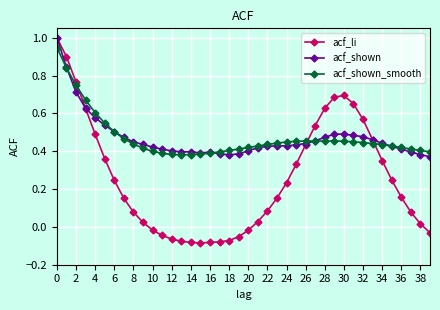

At how many categories does at least one series exceed 0?

40